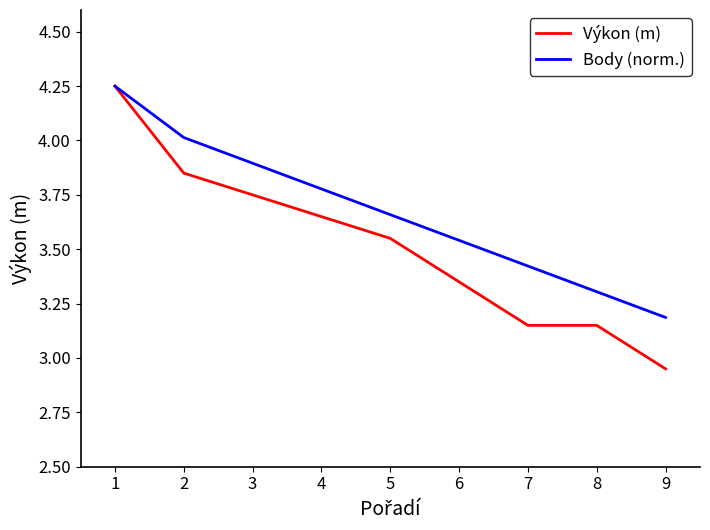

Which category has the lowest value in the Výkon (m) series?

9